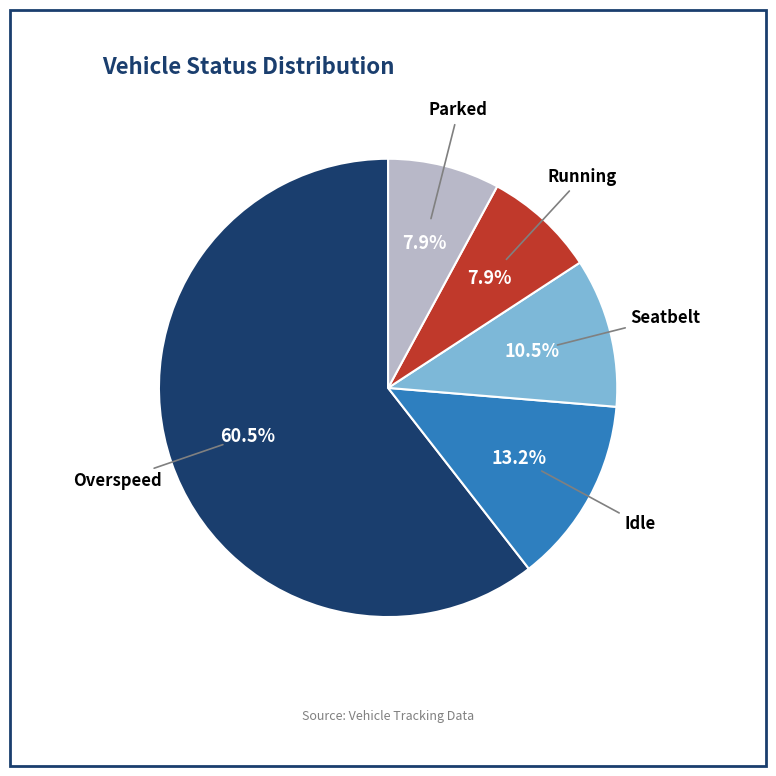

Which has a higher value, Idle or Running?

Idle